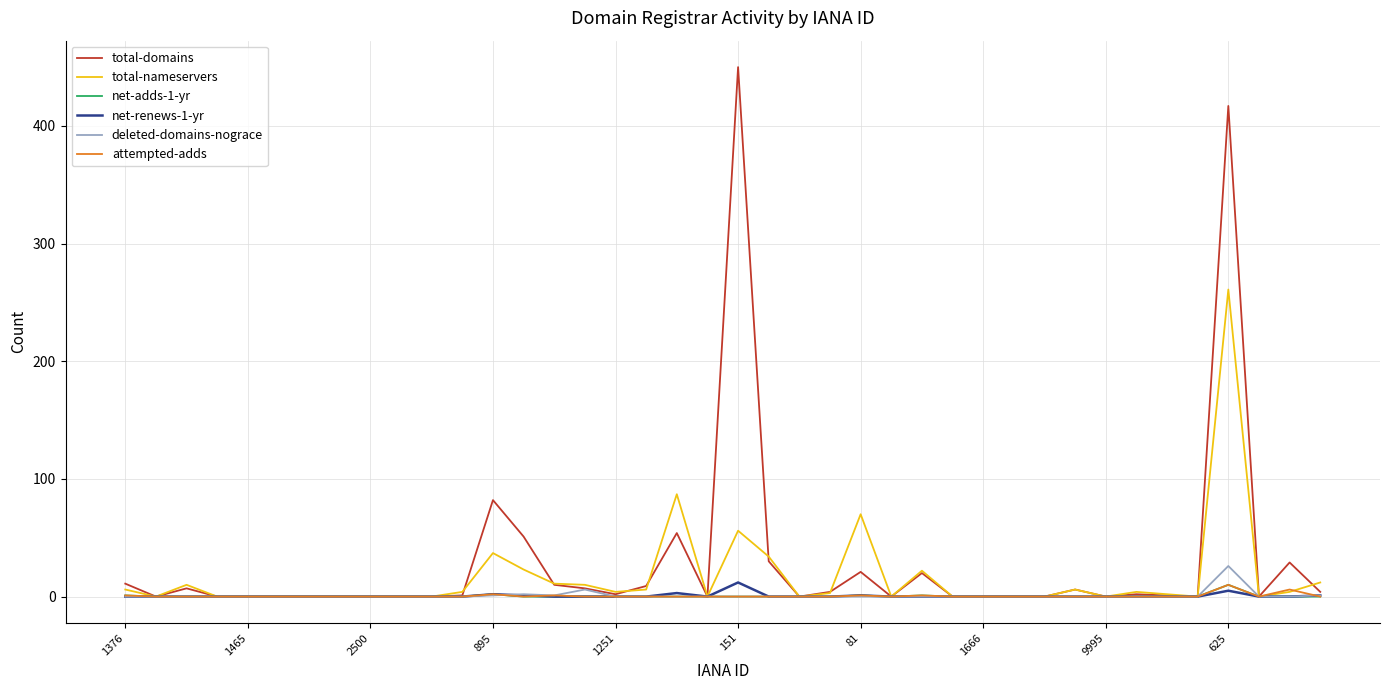

Which series has the largest total across all categories?

total-domains